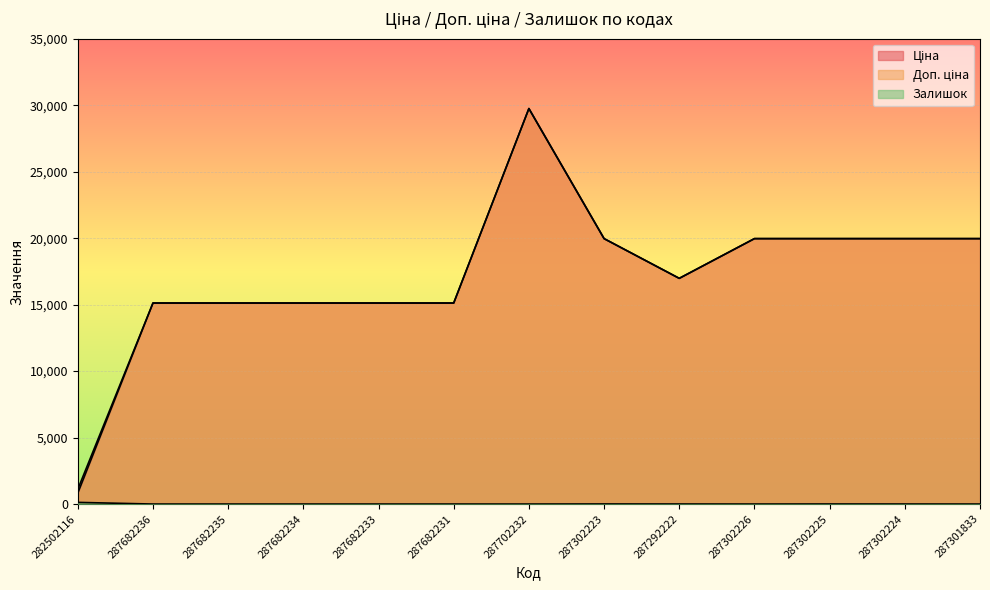

What is the difference between the second highest and minimum values in the Залишок series?

7.0